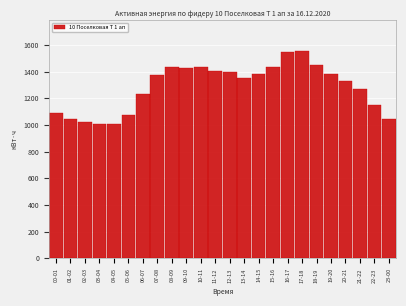

Approximately how many times larger is the value at 07-08 compared to 12-13?

1.0